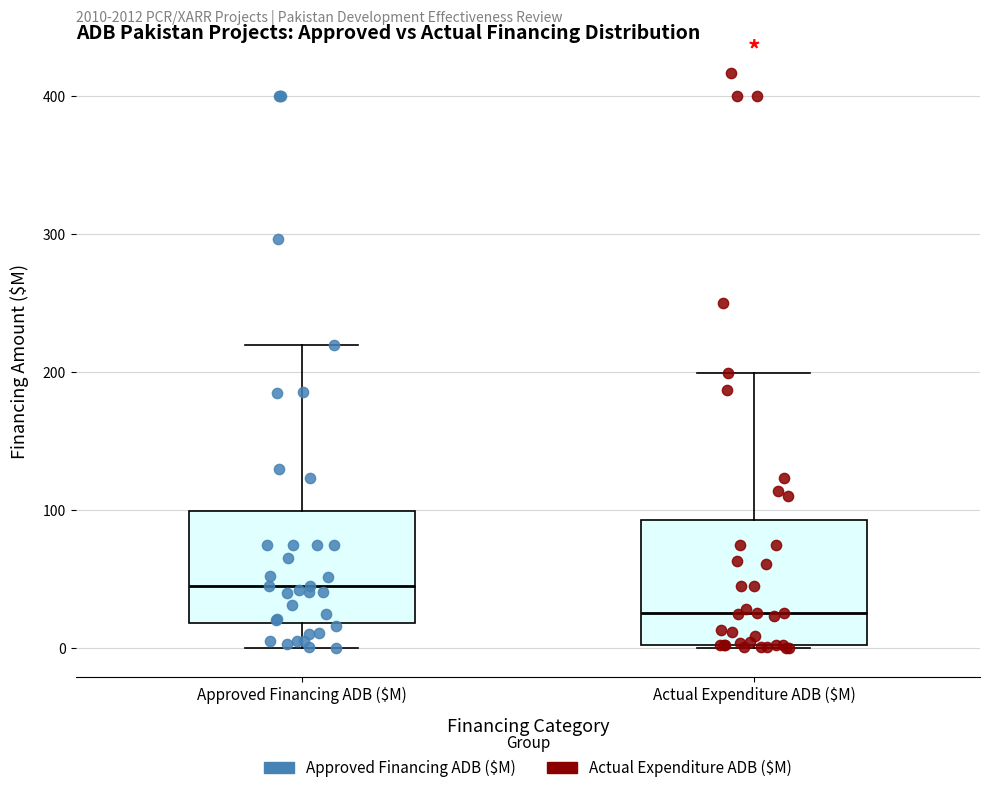

Reading left to right, transcribe this box plot: for each box, give where its median line is, the range the box spans, and where its two whiskers end, as read against the y-axis. The values are not printed on the chart, so give them approximately, as read against the axis.

Approved Financing ADB ($M): median 50, box 20 to 100, whiskers 0 to 220
Actual Expenditure ADB ($M): median 30, box 0 to 90, whiskers 0 to 200